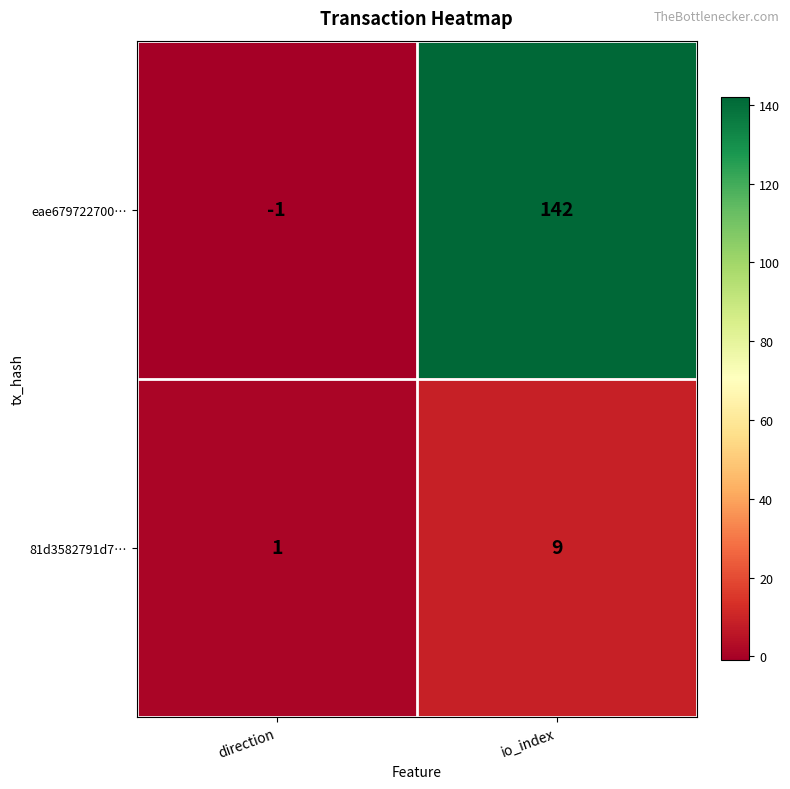

Reading left to right, extract all data points from this chart.

eae679722700…: -1	142
81d3582791d7…: 1	9